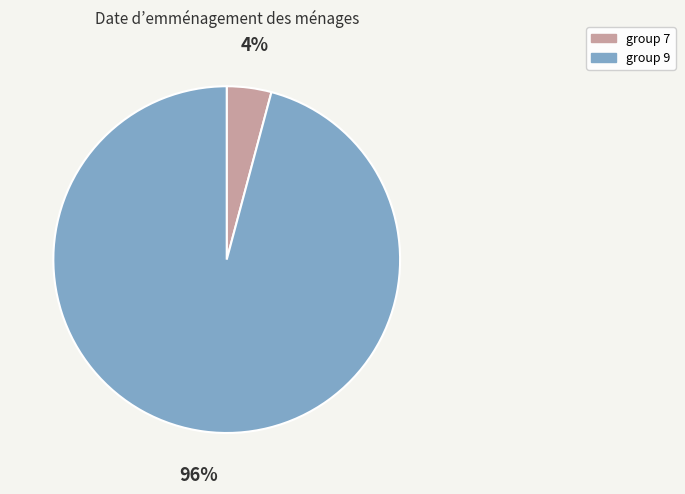

Count the number of slices in the pie.

2